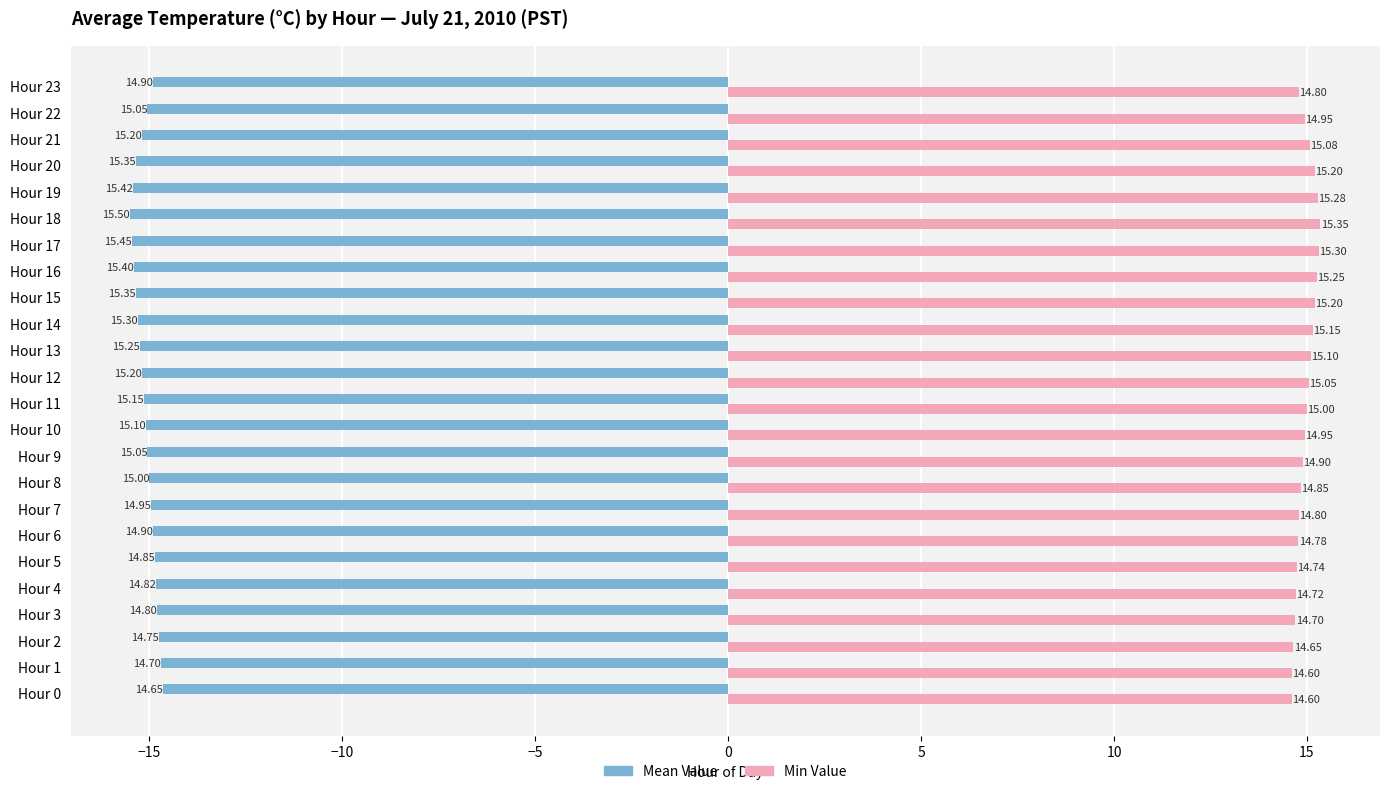

At which label is Mean Value closest to -15?

Hour 8